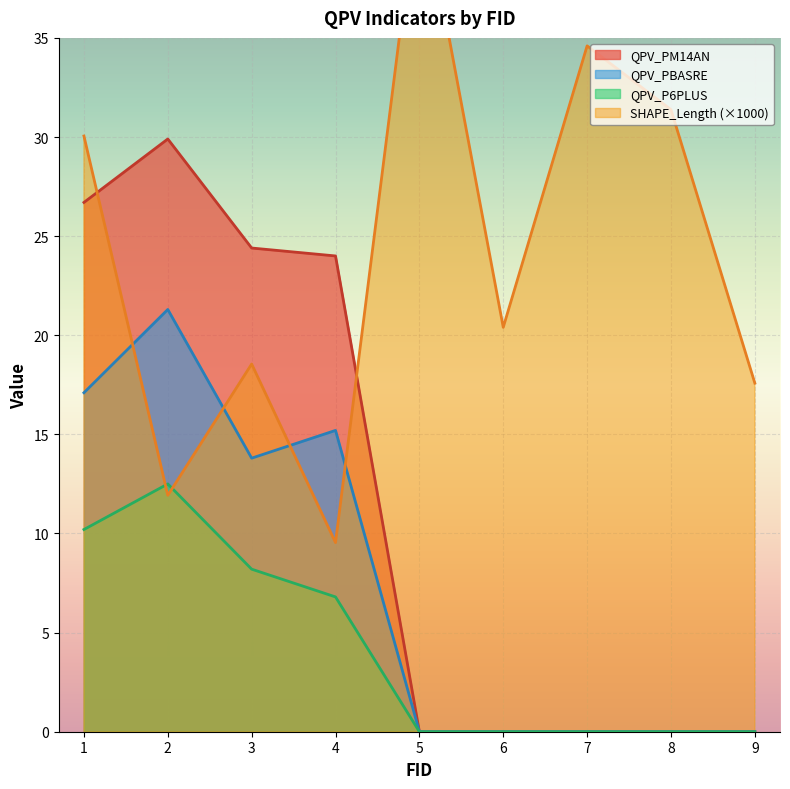

What are all the series names shown in the legend?

SHAPE_Length, QPV_PBASRE, QPV_PM14AN, QPV_P6PLUS